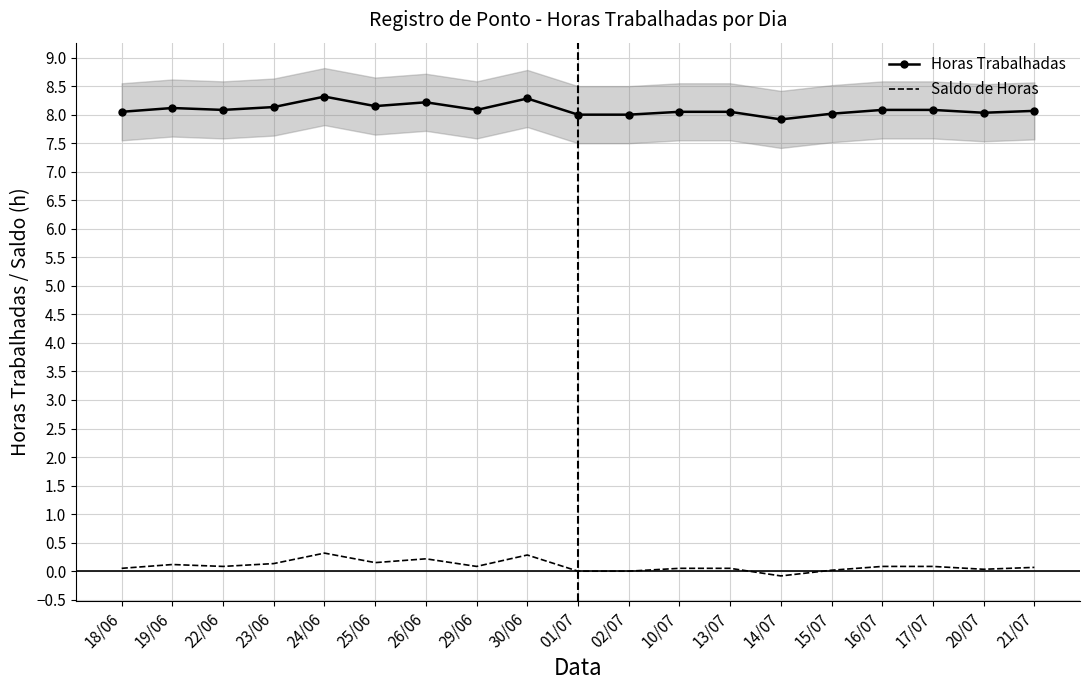

How many data points does each series have?

19